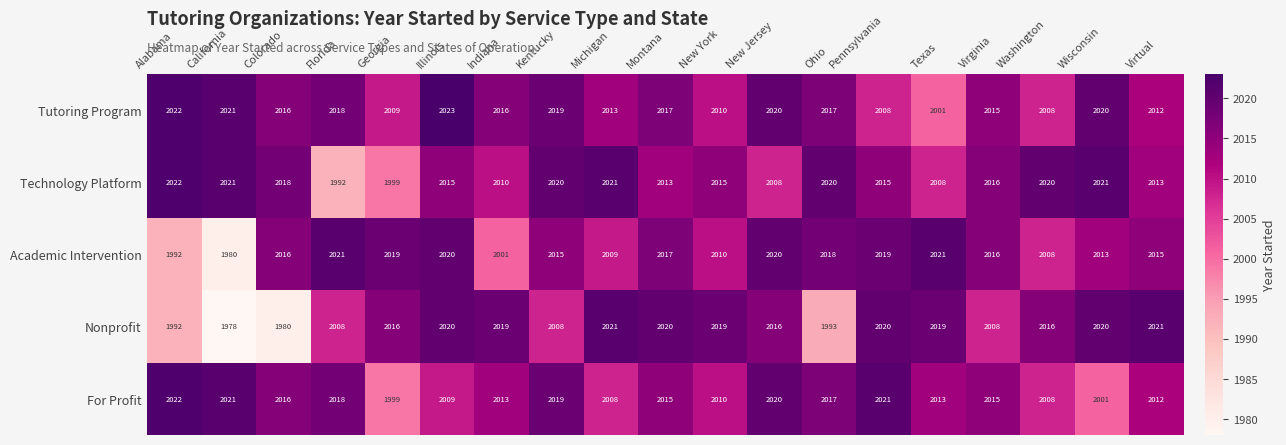

The For Profit series shows 2015 at Montana. True or false?

True